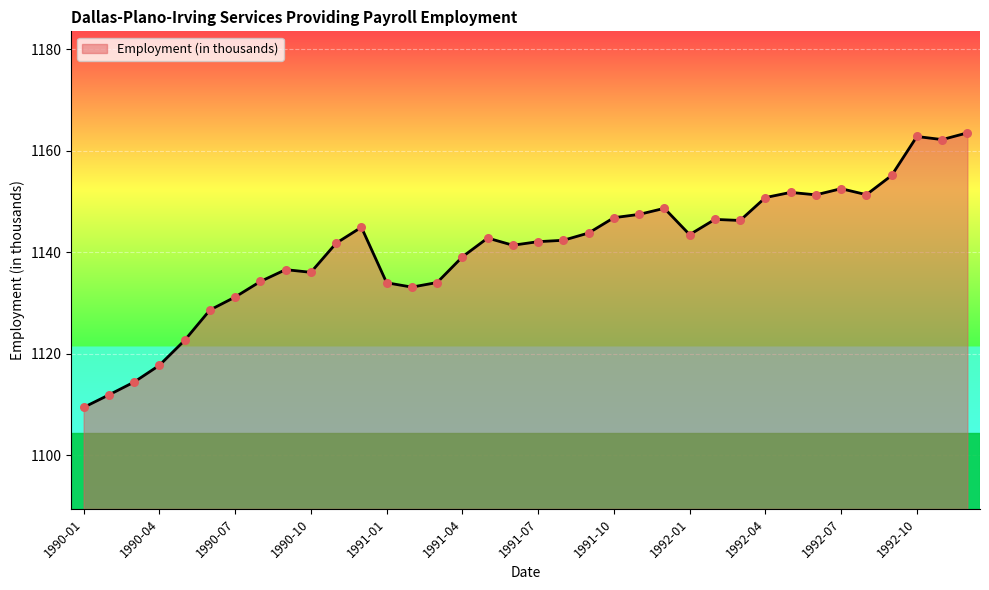

What is the minimum value shown in the chart?

1109.4